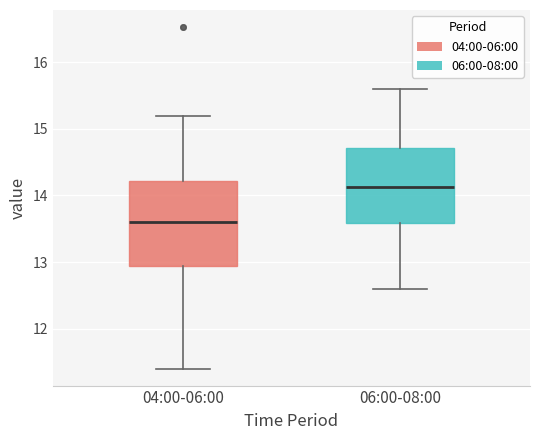

Which box is the tallest, from its lower edge to its upper edge?

04:00-06:00